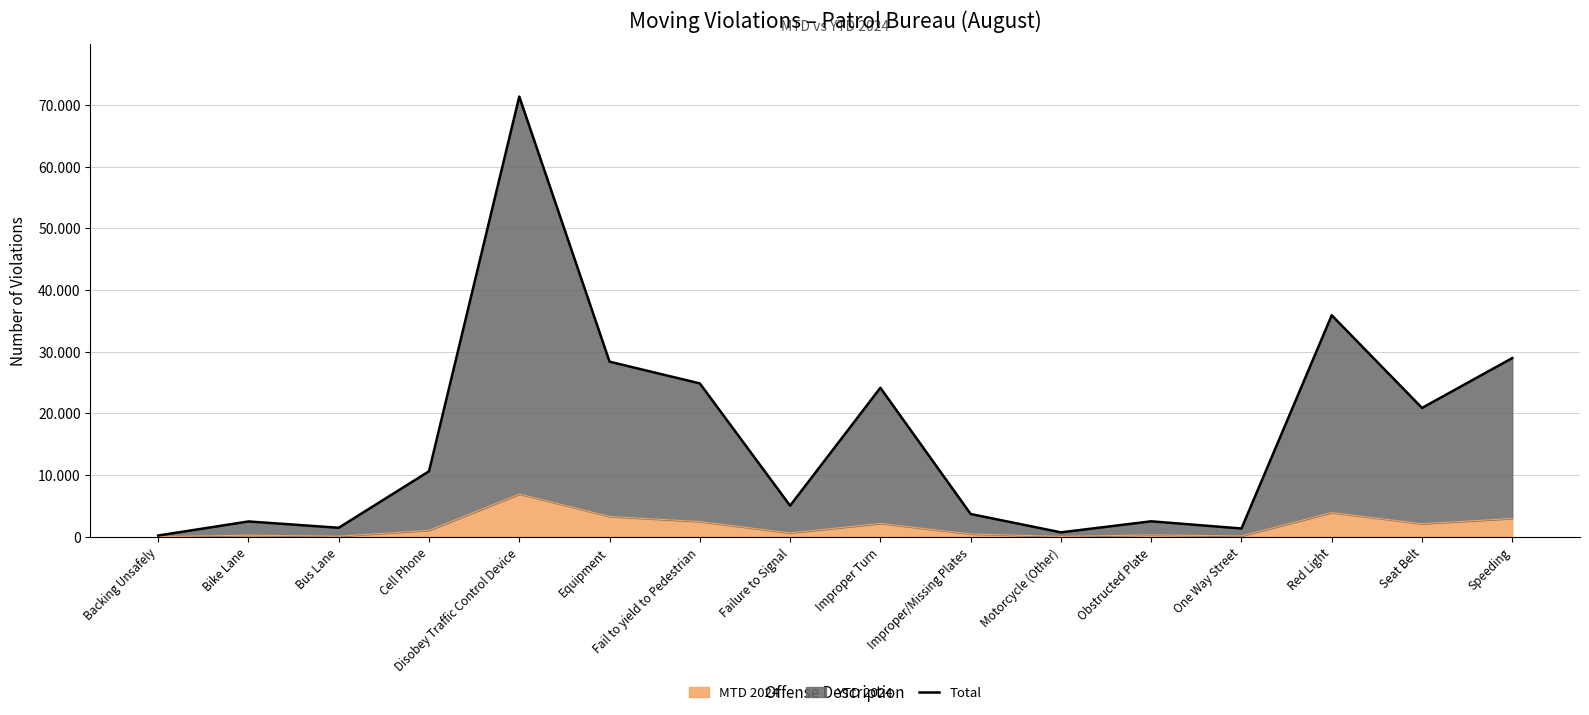

List the labels in order of value, smallest first.

Backing Unsafely, Motorcycle (Other), One Way Street, Bus Lane, Bike Lane, Obstructed Plate, Improper/Missing Plates, Failure to Signal, Cell Phone, Seat Belt, Improper Turn, Fail to yield to Pedestrian, Equipment, Speeding, Red Light, Disobey Traffic Control Device